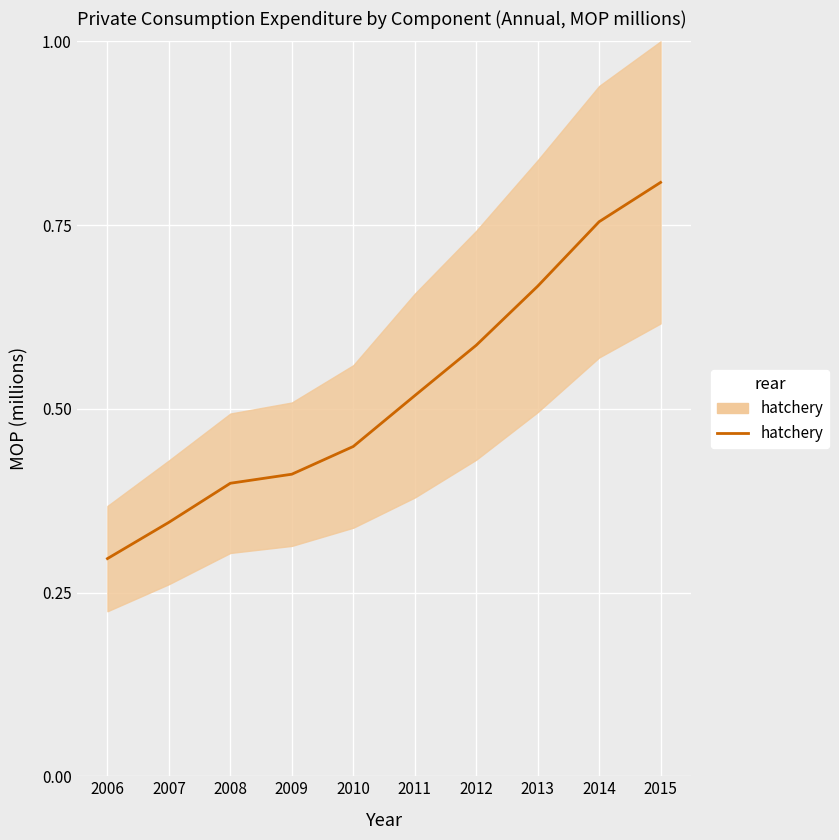

What is the value of the 9th point from the left?

0.8